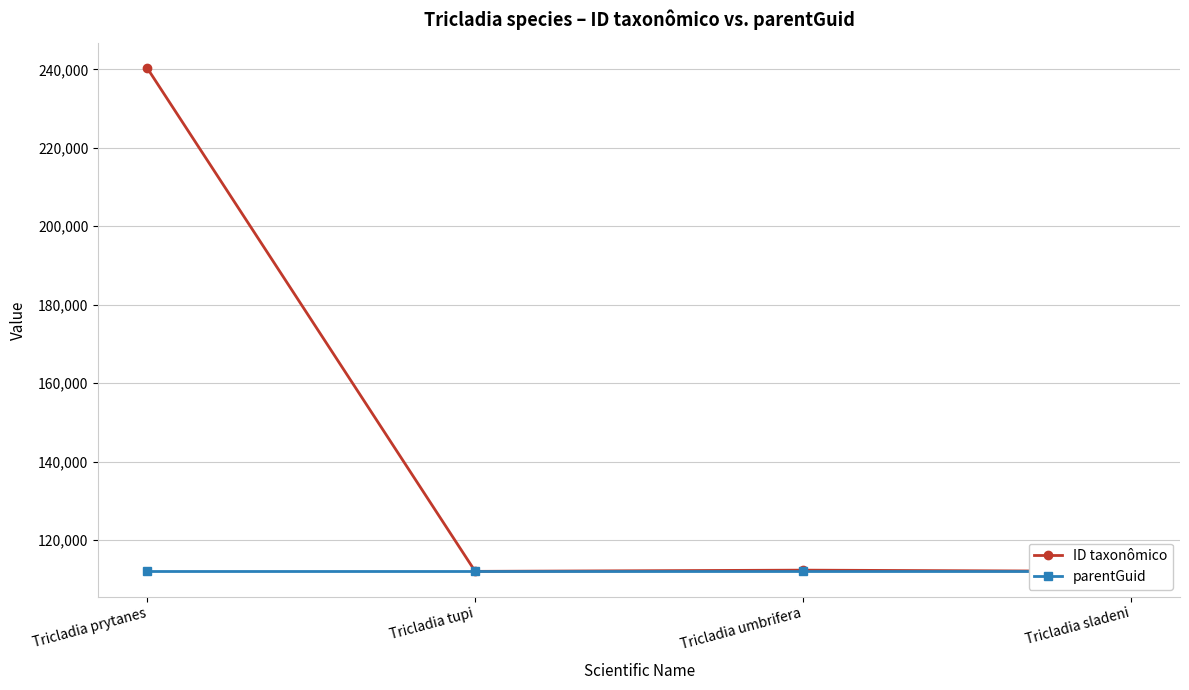

At which label does parentGuid reach its minimum?

Tricladia prytanes